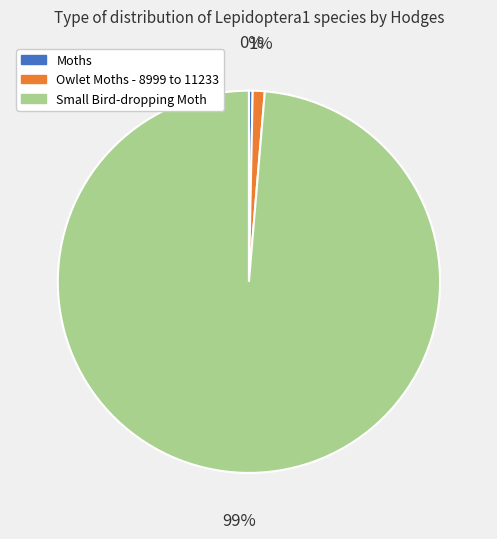

To the nearest percent, what is the combined percentage of Small Bird-dropping Moth and Moths?

99%